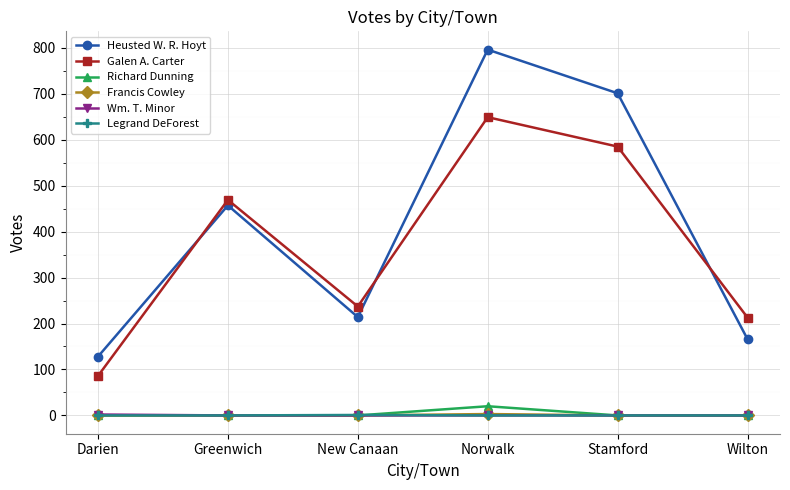

What is the difference between the maximum and minimum values in the Wm. T. Minor series?

2